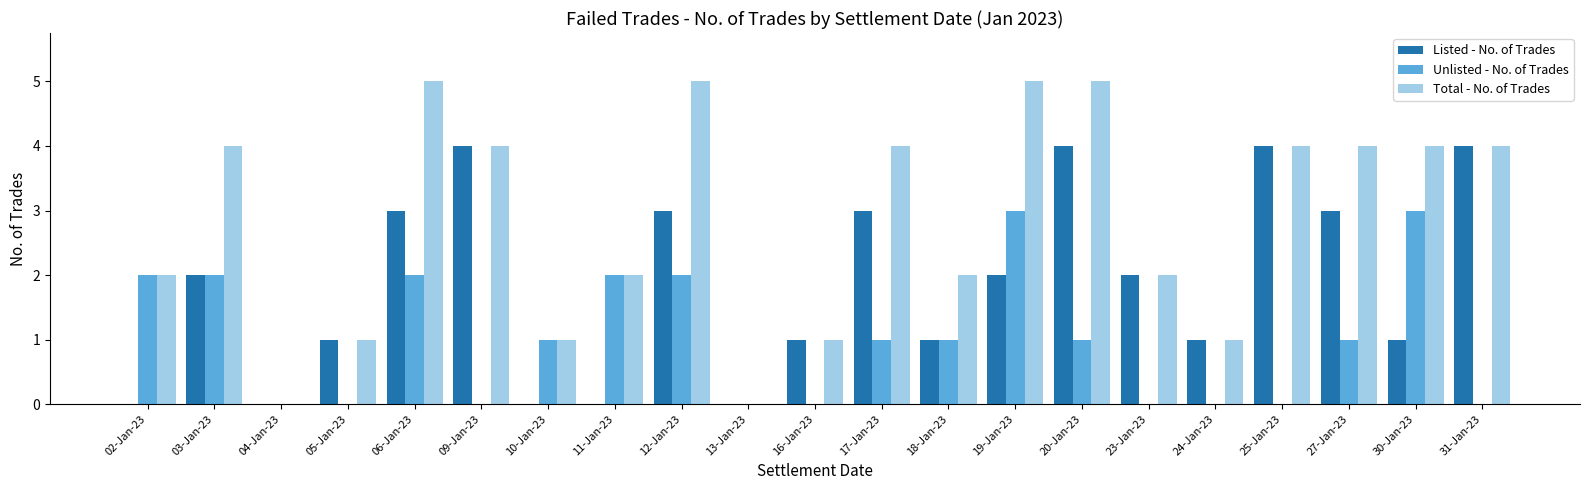

Reading left to right, transcribe all the data shown in this chart.

Listed - No. of Trades: 02-Jan-23=0	03-Jan-23=2	04-Jan-23=0	05-Jan-23=1	06-Jan-23=3	09-Jan-23=4	10-Jan-23=0	11-Jan-23=0	12-Jan-23=3	13-Jan-23=0	16-Jan-23=1	17-Jan-23=3	18-Jan-23=1	19-Jan-23=2	20-Jan-23=4	23-Jan-23=2	24-Jan-23=1	25-Jan-23=4	27-Jan-23=3	30-Jan-23=1	31-Jan-23=4
Unlisted - No. of Trades: 02-Jan-23=2	03-Jan-23=2	04-Jan-23=0	05-Jan-23=0	06-Jan-23=2	09-Jan-23=0	10-Jan-23=1	11-Jan-23=2	12-Jan-23=2	13-Jan-23=0	16-Jan-23=0	17-Jan-23=1	18-Jan-23=1	19-Jan-23=3	20-Jan-23=1	23-Jan-23=0	24-Jan-23=0	25-Jan-23=0	27-Jan-23=1	30-Jan-23=3	31-Jan-23=0
Total - No. of Trades: 02-Jan-23=2	03-Jan-23=4	04-Jan-23=0	05-Jan-23=1	06-Jan-23=5	09-Jan-23=4	10-Jan-23=1	11-Jan-23=2	12-Jan-23=5	13-Jan-23=0	16-Jan-23=1	17-Jan-23=4	18-Jan-23=2	19-Jan-23=5	20-Jan-23=5	23-Jan-23=2	24-Jan-23=1	25-Jan-23=4	27-Jan-23=4	30-Jan-23=4	31-Jan-23=4